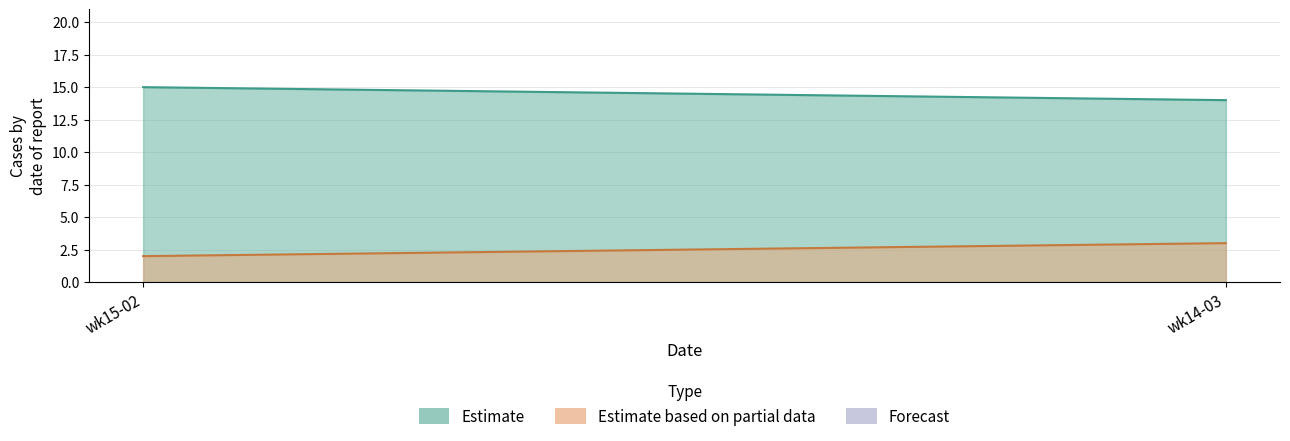

How many lines are shown in the chart?

2